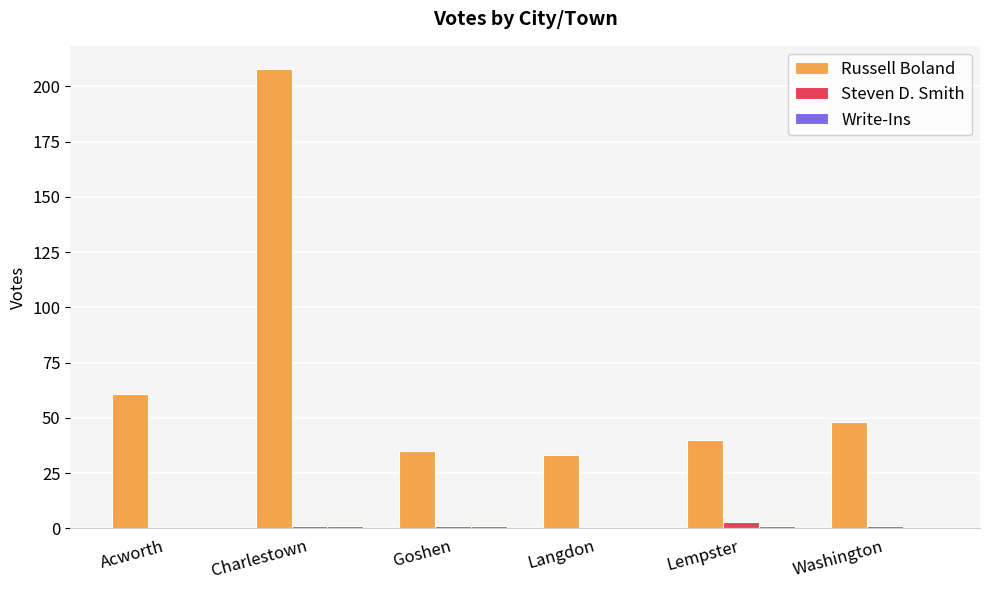

Where does the Russell Boland series first go above 48?

Acworth